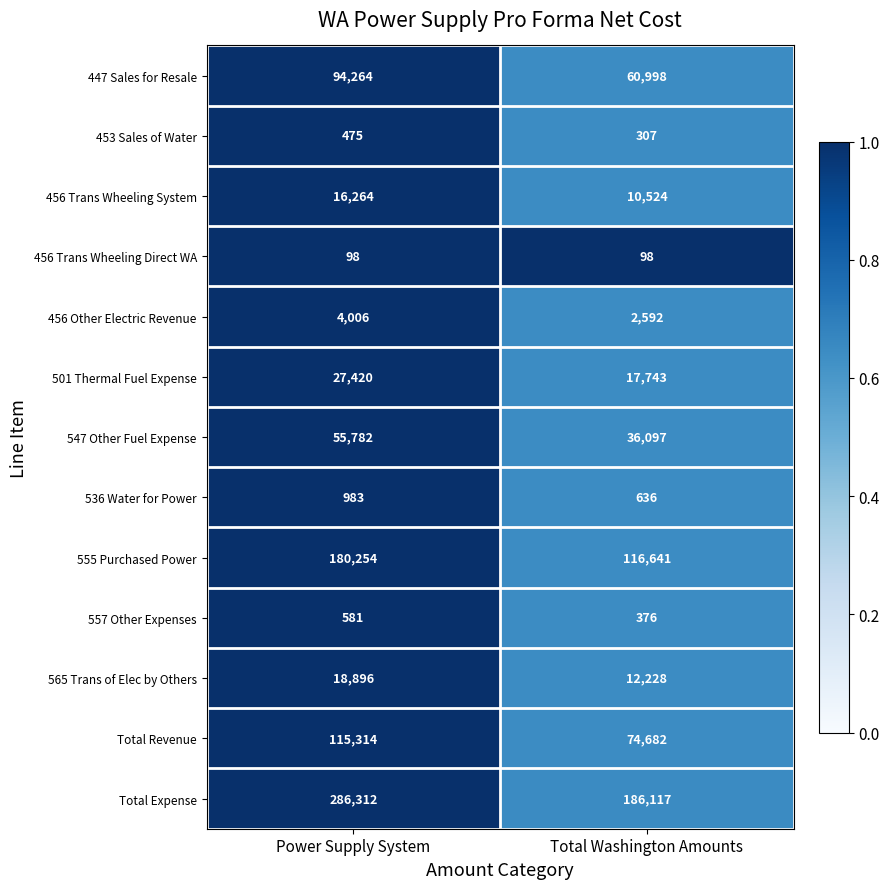

How many categories are shown in the chart?

2